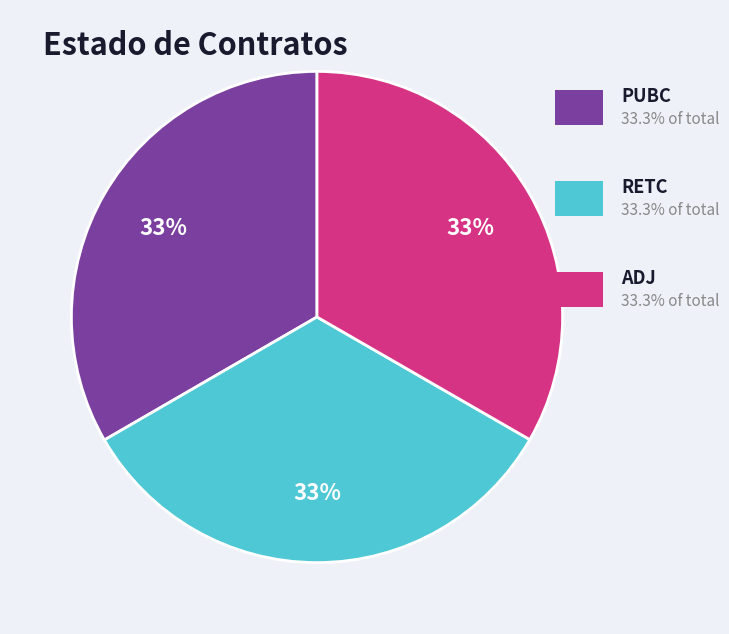

Count the number of slices in the pie.

3